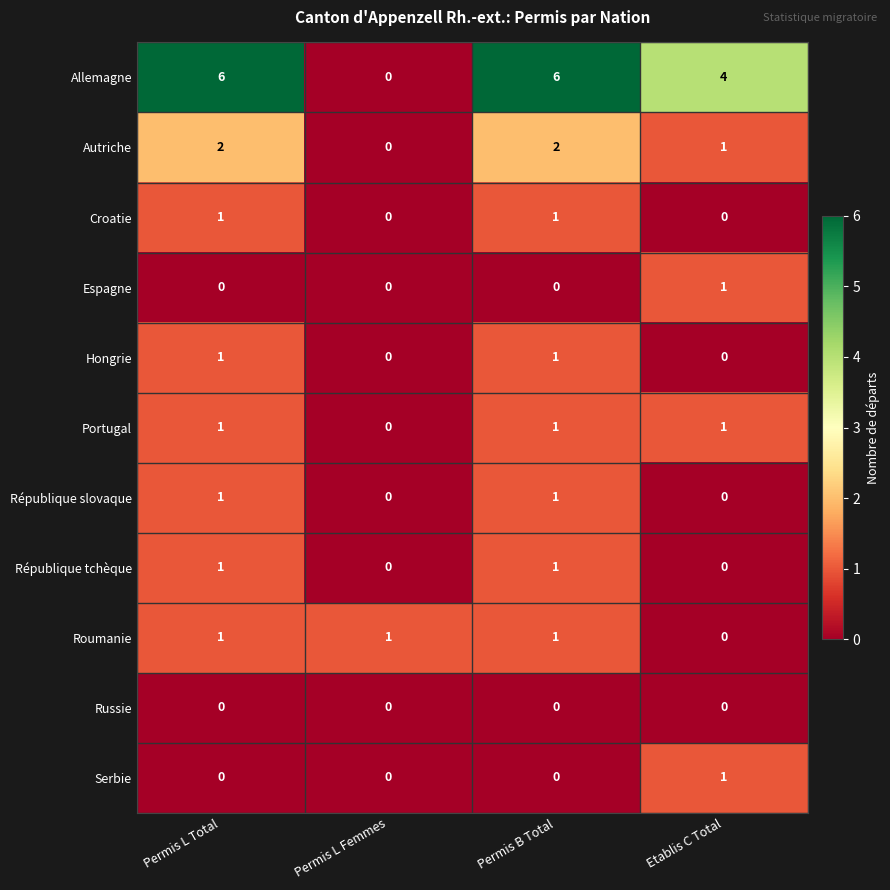

Is the value of Autriche at Permis L Total greater than the value of Roumanie at Etablis C Total?

Yes